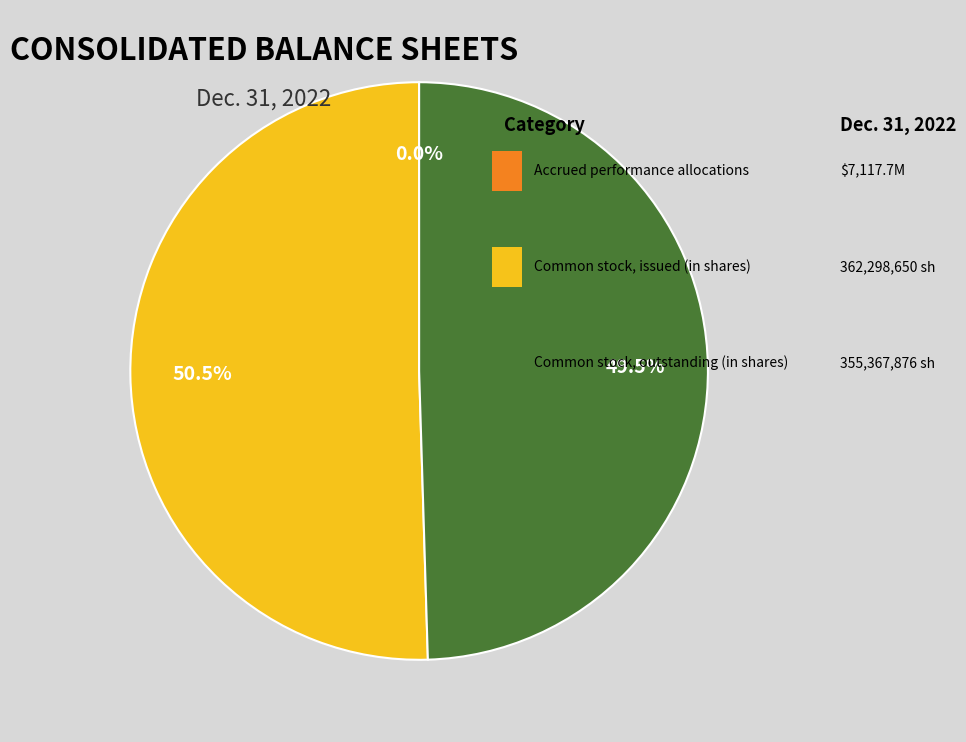

Is there a majority slice in this chart?

Yes